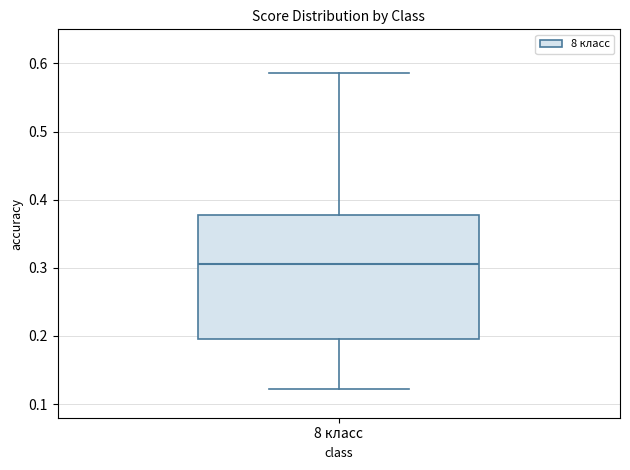

Transcribe this box plot: give where the median line is, the range the box spans, and where the two whiskers end, as read against the y-axis. The values are not printed on the chart, so give them approximately, as read against the axis.

median 0.30, box 0.20 to 0.38, whiskers 0.12 to 0.59